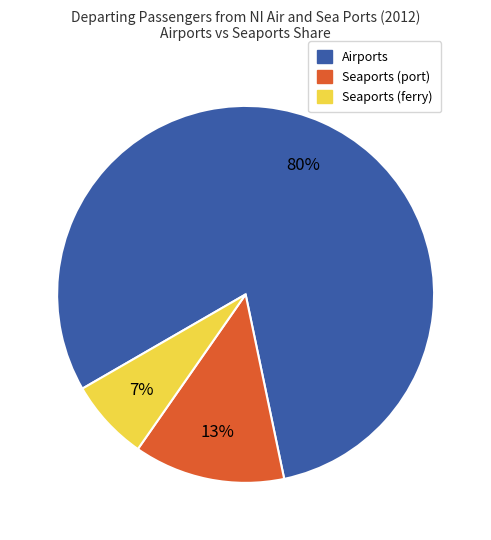

Does any single category account for the majority?

Yes